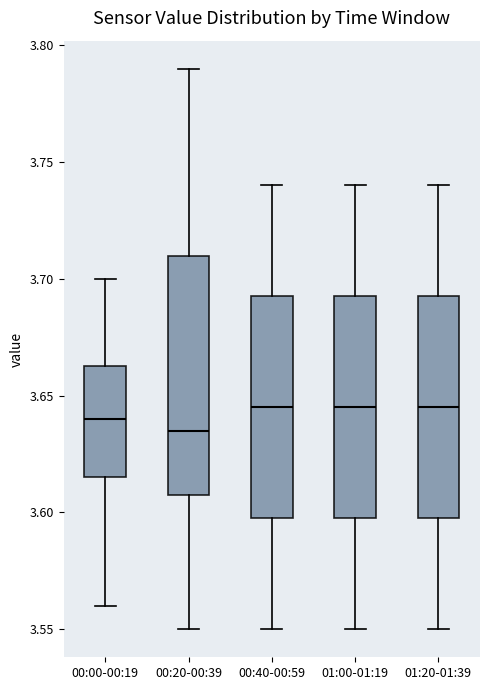

Which box has the lowest median line?

00:20-00:39